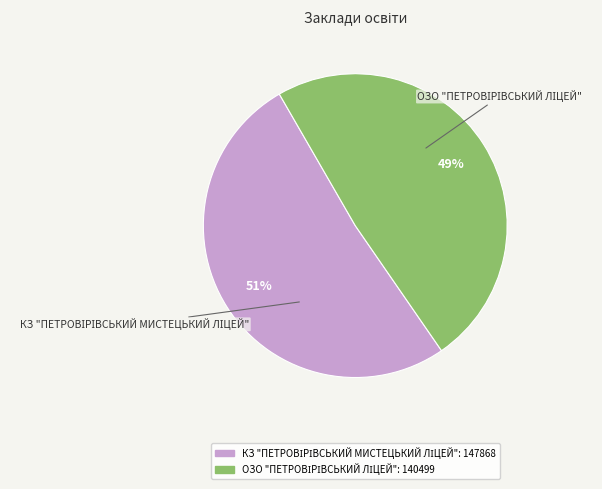

To the nearest percent, what is the average slice percentage?

50%